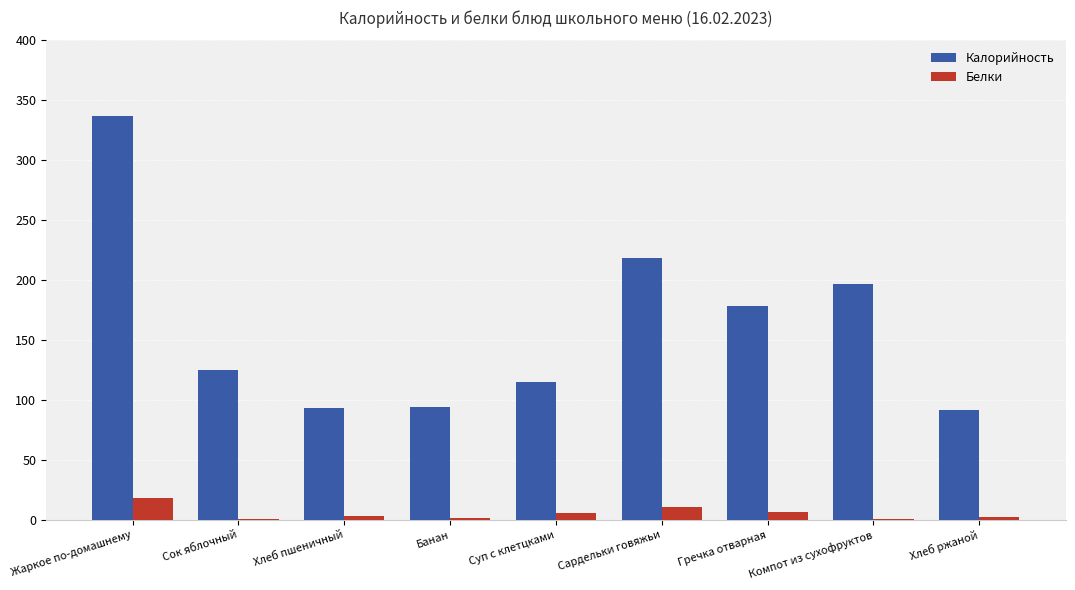

How many data points does each series have?

9